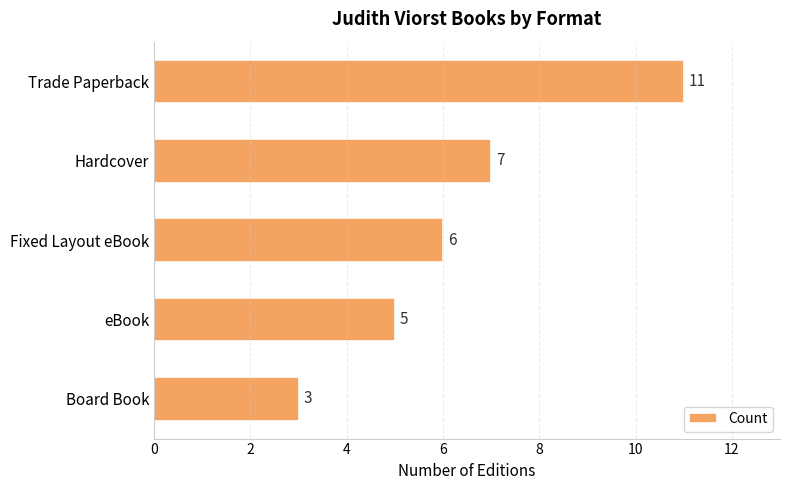

Where is the data nearest to the value 7?

Hardcover